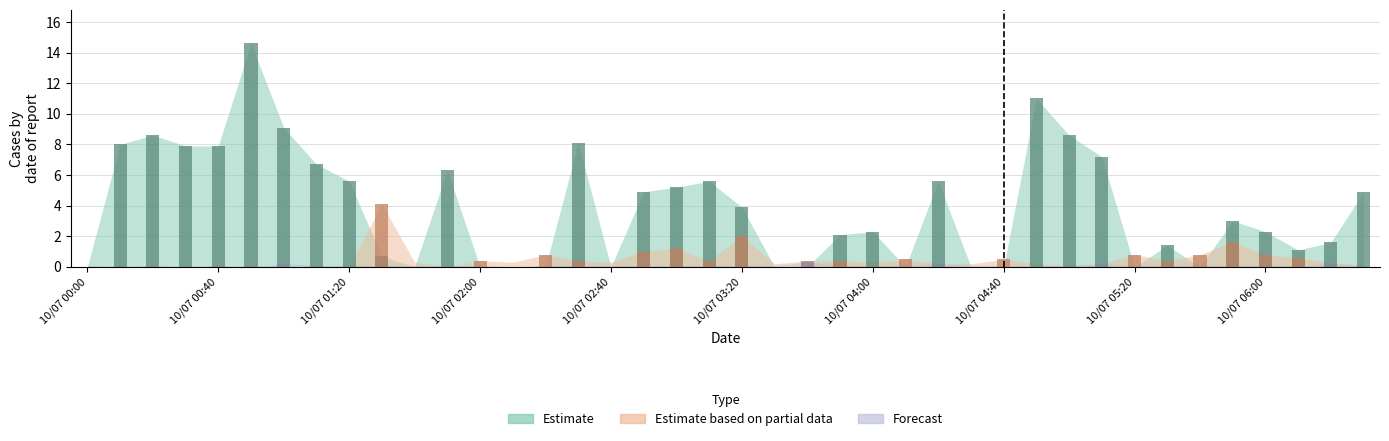

What is the label of the 40th bar from the right?

2015/10/07 00:00